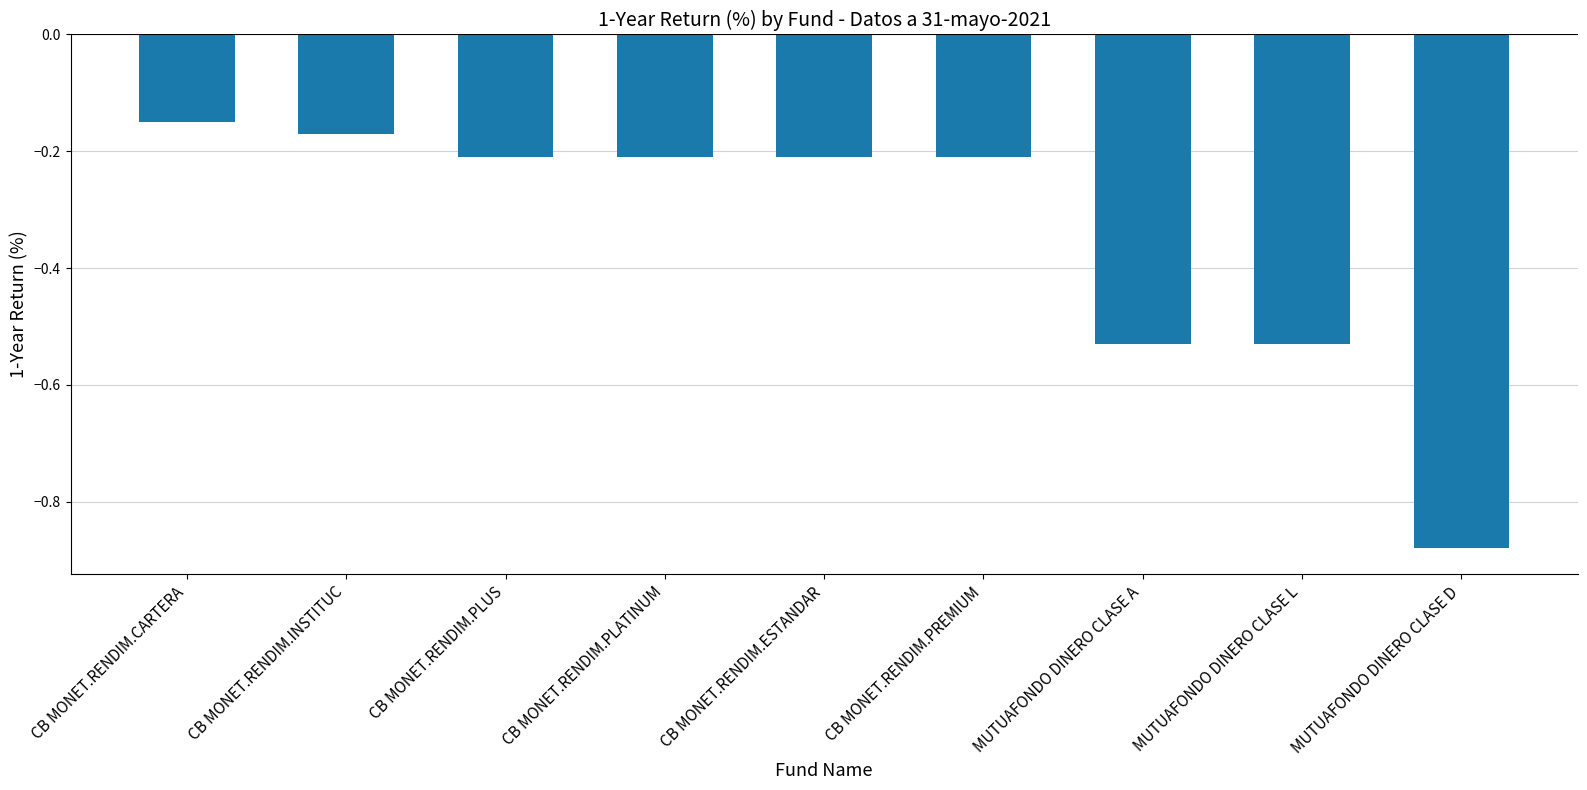

Does the chart contain stacked bars?

No